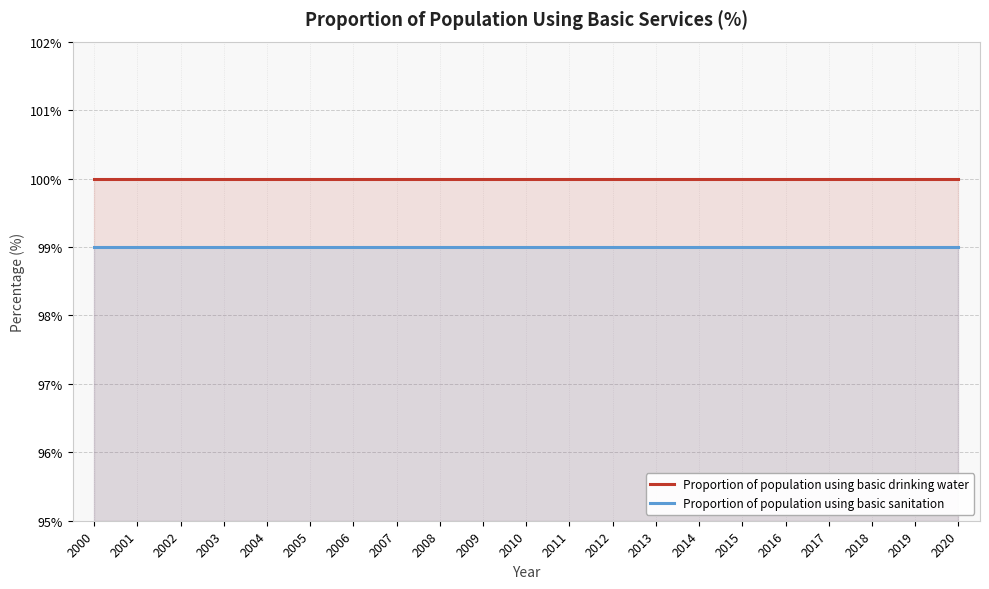

At which label does Proportion of population using basic sanitation reach its peak?

2000